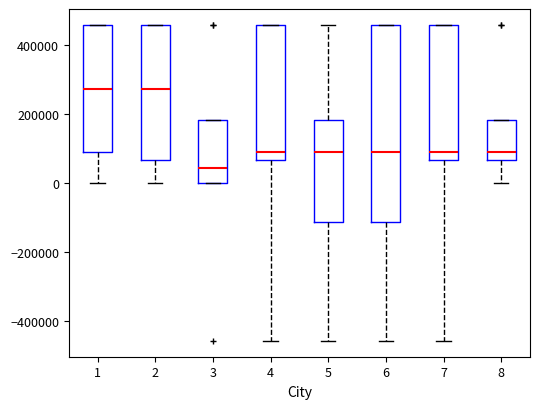

Reading left to right, transcribe this box plot: for each box, give where its median line is, the range the box spans, and where its two whiskers end, as read against the y-axis. The values are not printed on the chart, so give them approximately, as read against the axis.

1: median 280000, box 80000 to 460000, whiskers 0 to 460000
2: median 280000, box 60000 to 460000, whiskers 0 to 460000
3: median 40000, box 0 to 180000, whiskers 0 to 180000
4: median 80000, box 60000 to 460000, whiskers -460000 to 460000
5: median 80000, box -120000 to 180000, whiskers -460000 to 460000
6: median 80000, box -120000 to 460000, whiskers -460000 to 460000
7: median 80000, box 60000 to 460000, whiskers -460000 to 460000
8: median 80000, box 60000 to 180000, whiskers 0 to 180000